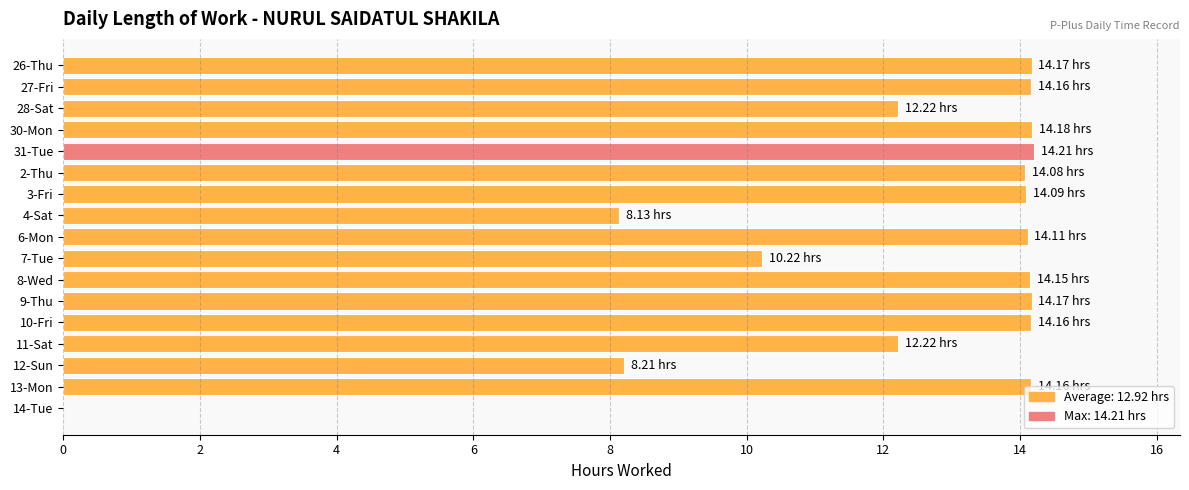

What is the sum of all values?

206.6